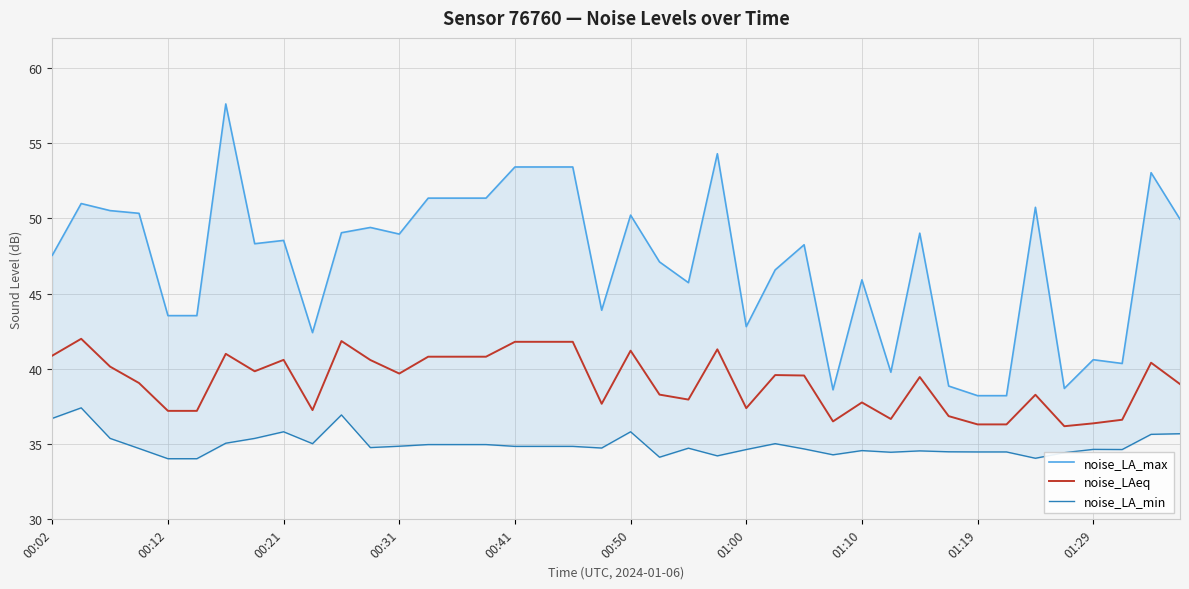

What is the maximum value for noise_LAeq?

42.0